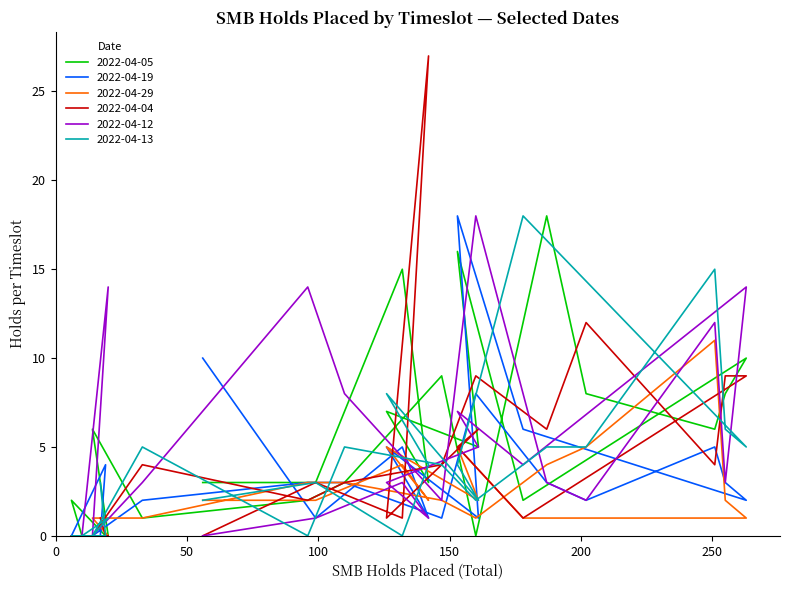

True or false: 2022-04-13 and 2022-04-05 cross at least once.

True